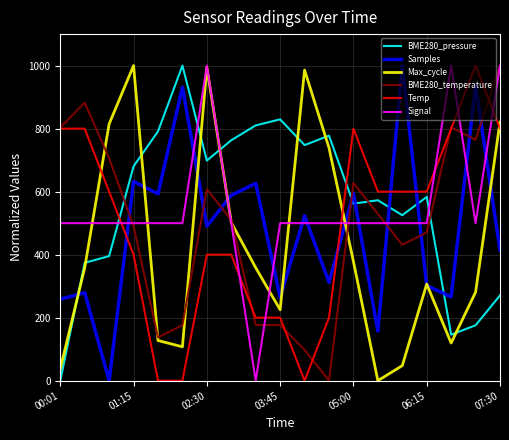

What is the difference between the maximum and minimum values in the Temp series?

1000.0